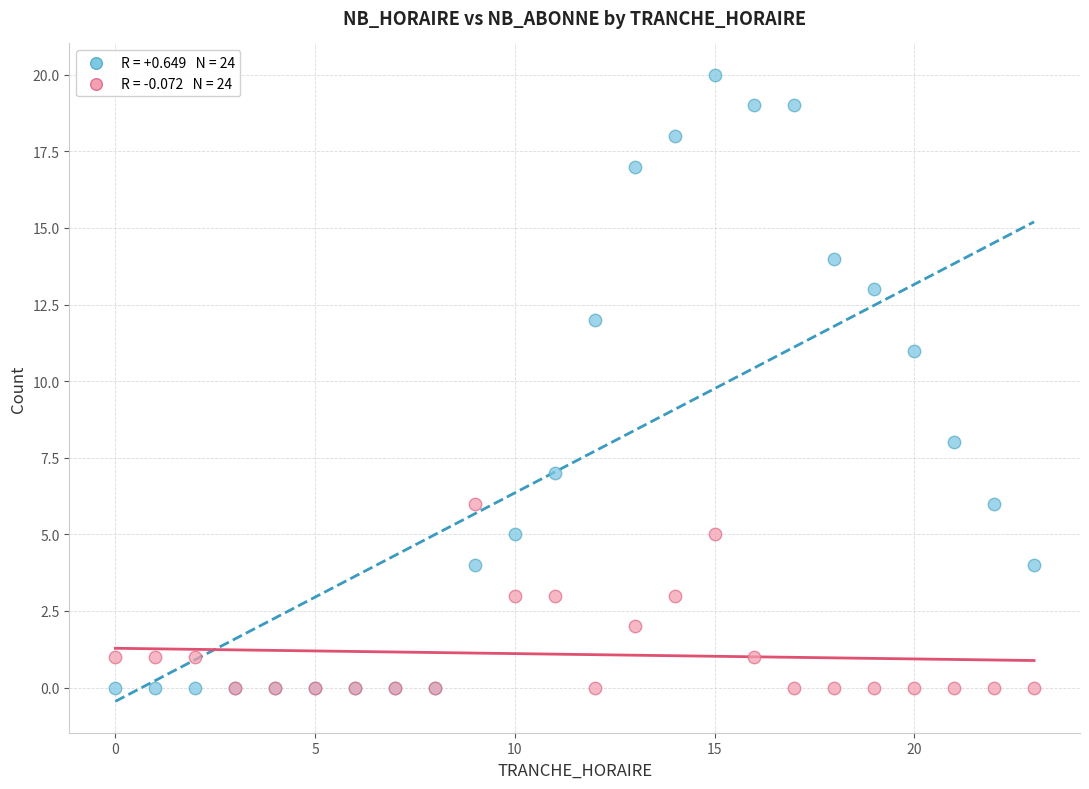

Across all series, what Y value is closest to 10?

11